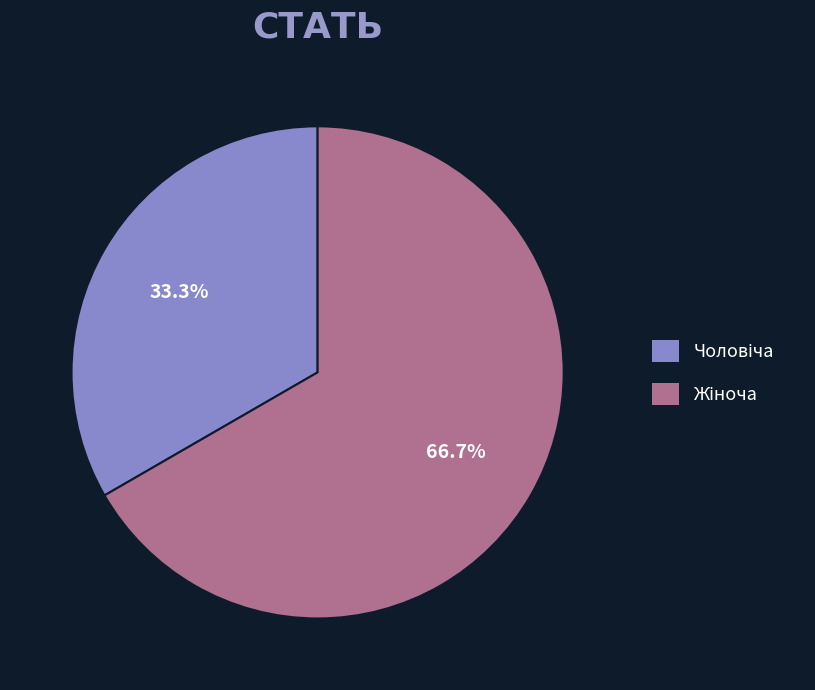

Is there any slice that represents more than half of the pie?

Yes